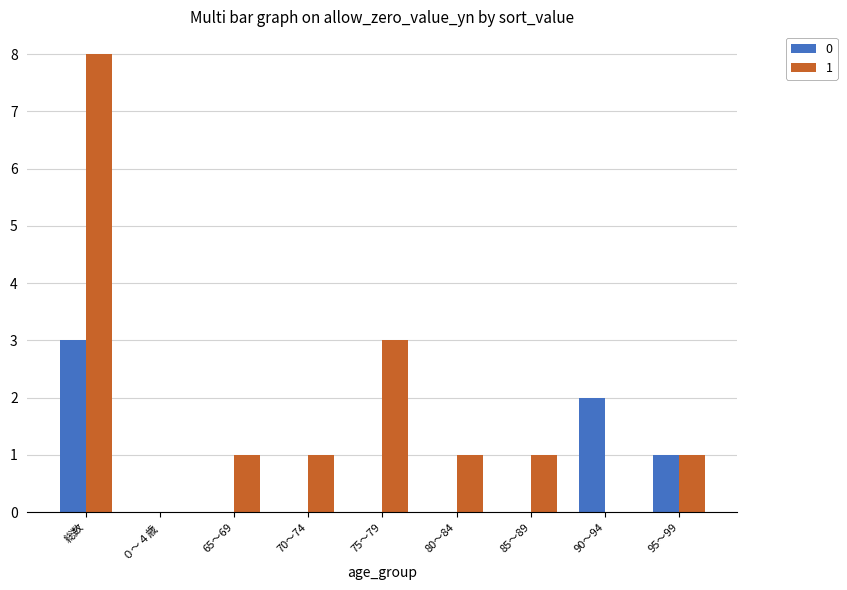

Is the value of 0 at 70～74 greater than the value of 1 at 95～99?

No